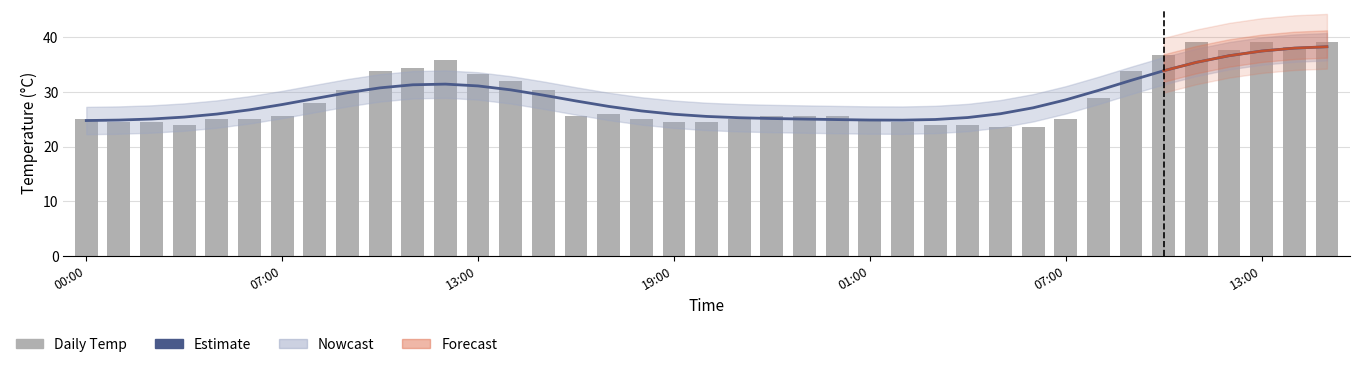

What is the approximate value of Estimate at 29?

27.1